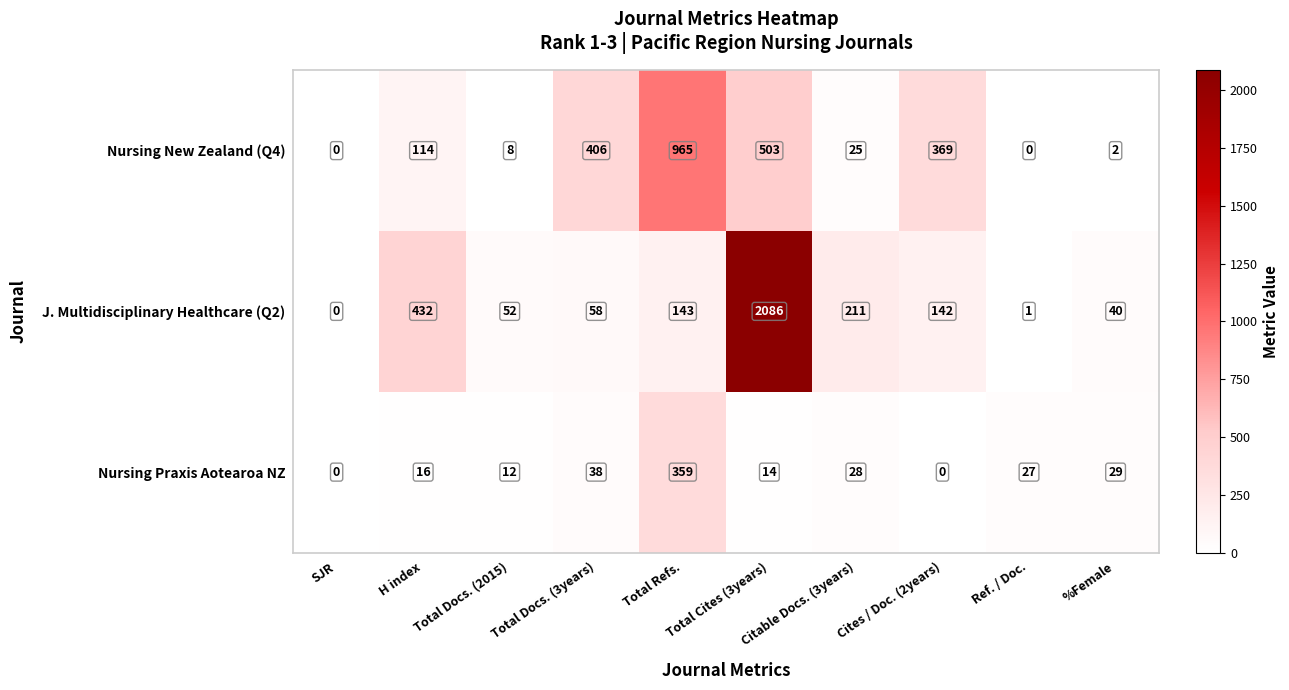

What is the maximum value shown in the chart?

2086